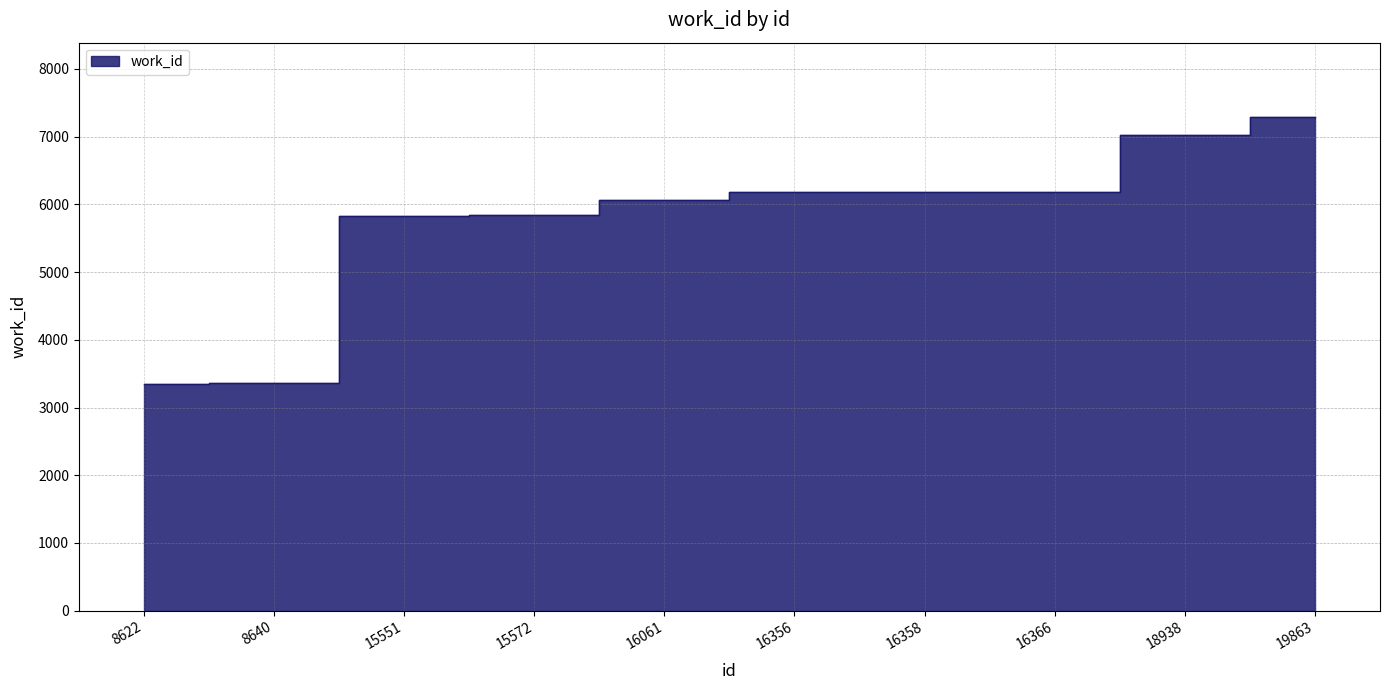

The value at 19863 is 7294. True or false?

True